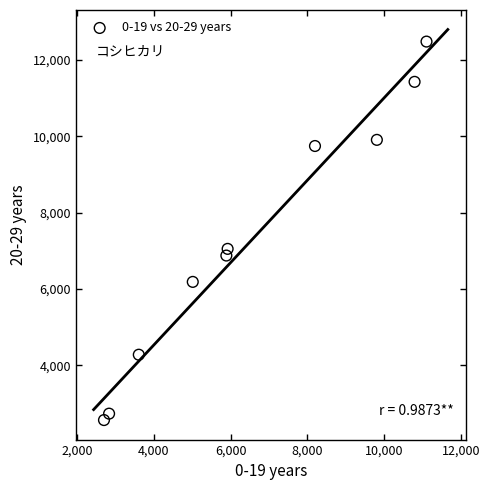

What is the range of Y values (max minus min)?

9916